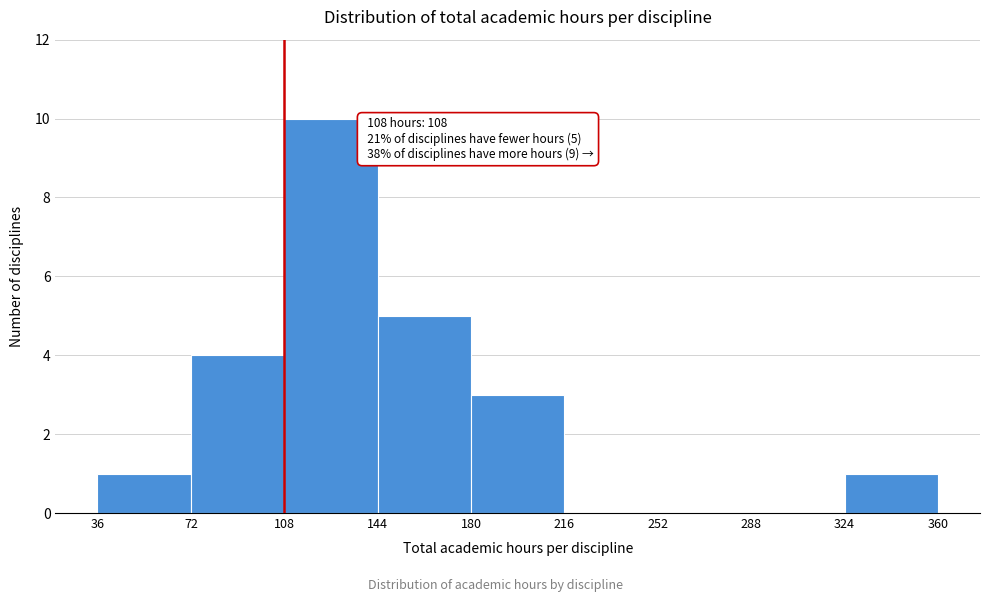

Over which range of the x-axis is the bar tallest?

108 to 144